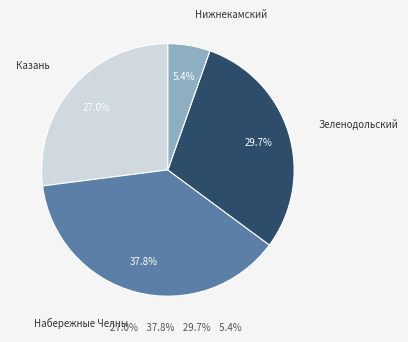

Is there a majority slice in this chart?

No